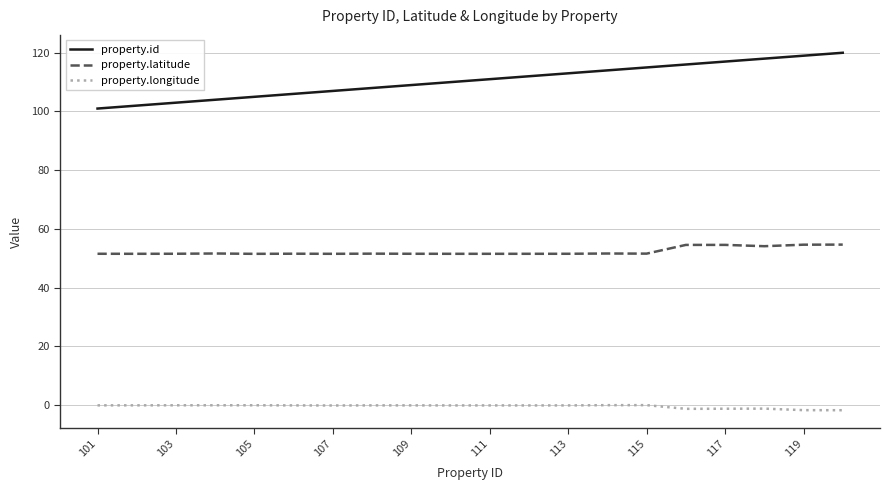

Which series has the largest range (max minus min)?

property.id